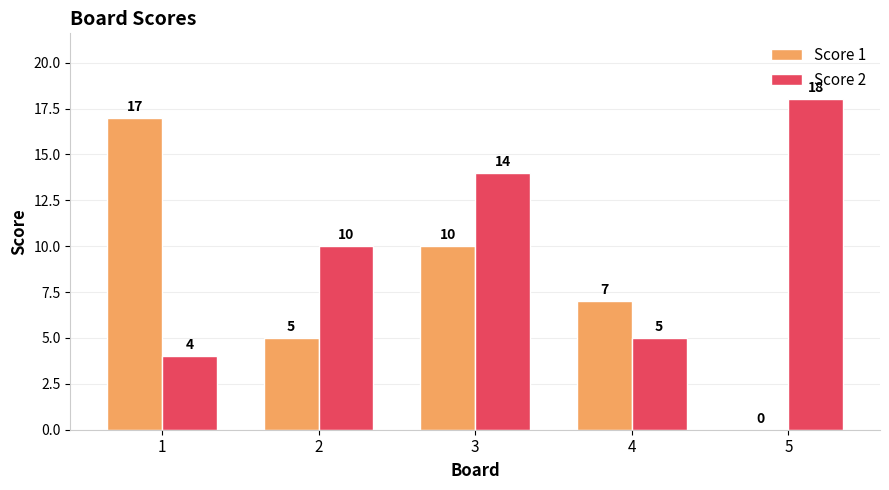

Reading right to left, list all the values displayed in this chart.

Score 1: 5=0	4=7	3=10	2=5	1=17
Score 2: 5=18	4=5	3=14	2=10	1=4